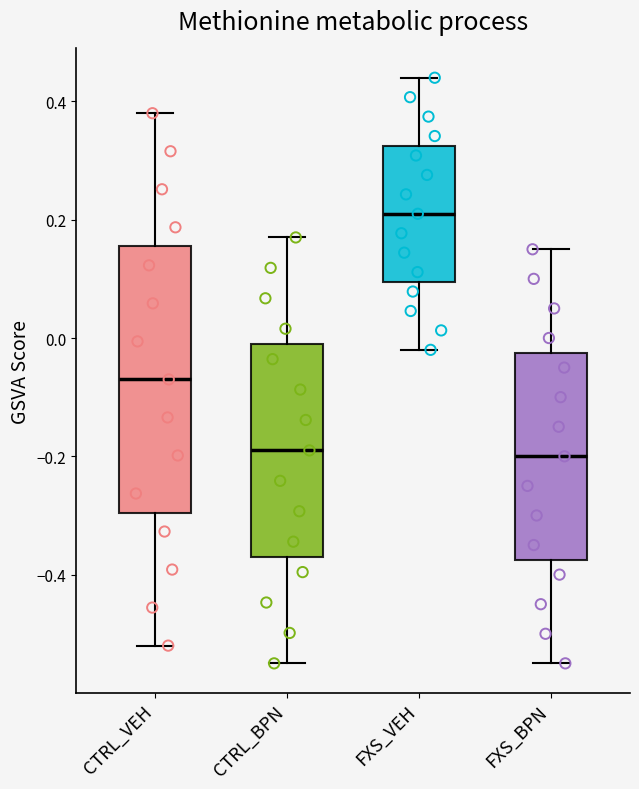

Reading left to right, read every box against the y-axis: the position of its median line, the range the box covers, and the ends of its whiskers. The values are not printed on the chart, so give them approximately, as read against the axis.

CTRL_VEH: median -0.08, box -0.30 to 0.16, whiskers -0.52 to 0.38
CTRL_BPN: median -0.20, box -0.38 to 0.00, whiskers -0.54 to 0.18
FXS_VEH: median 0.20, box 0.10 to 0.32, whiskers -0.02 to 0.44
FXS_BPN: median -0.20, box -0.38 to -0.02, whiskers -0.54 to 0.16